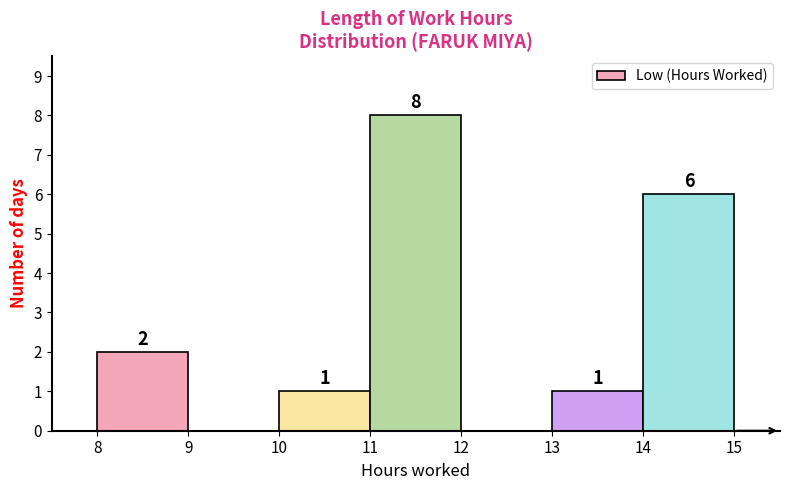

Which range on the x-axis has the tallest bar?

11 to 12